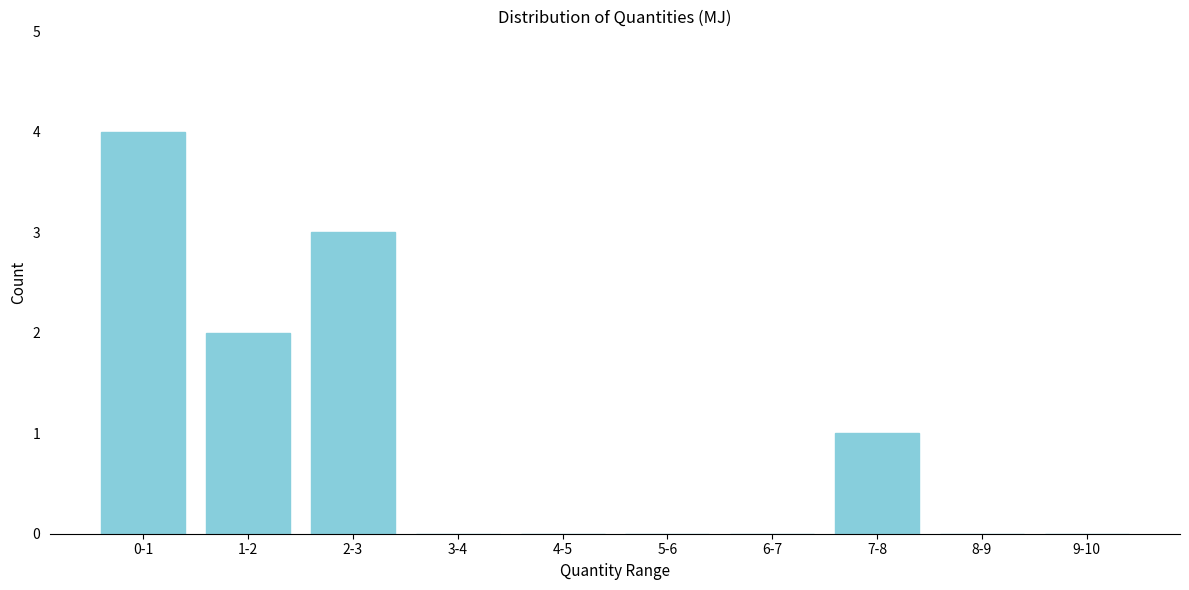

Reading left to right, extract all data points from this chart.

0-1=4	1-2=2	2-3=3	3-4=0	4-5=0	5-6=0	6-7=0	7-8=1	8-9=0	9-10=0